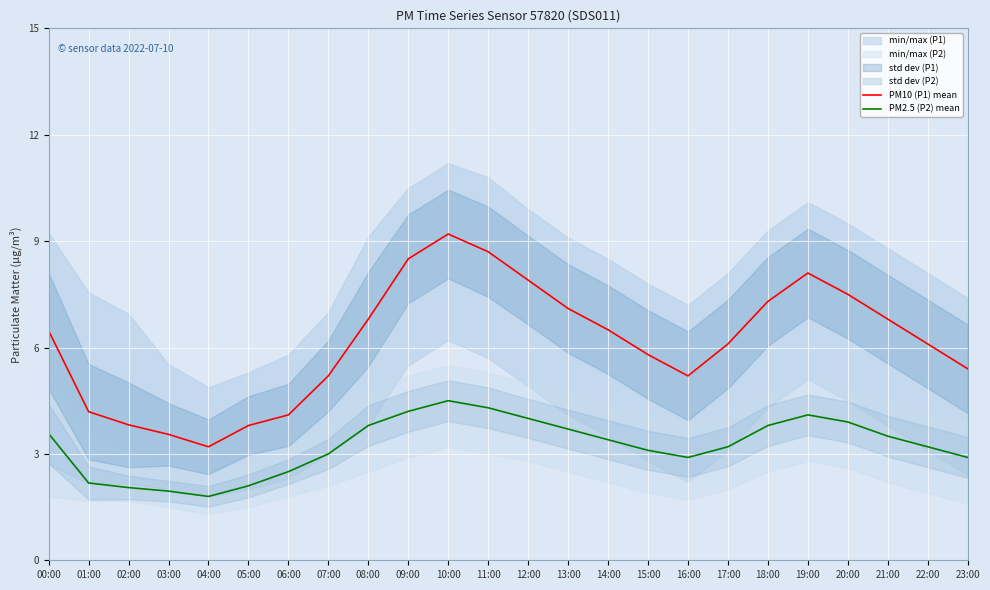

What is the lowest value of the PM10 (P1) mean series?

3.2